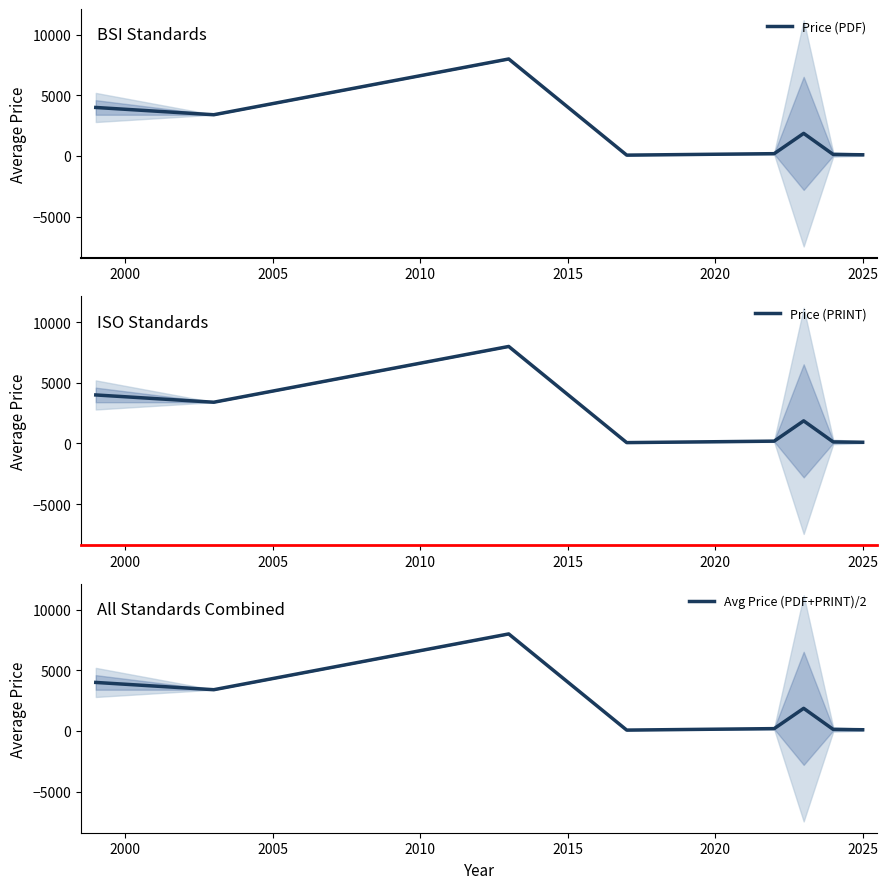

Rank the series by their maximum value, from lowest to highest.

Price (PDF), Price (PRINT), Avg Price (PDF+PRINT)/2